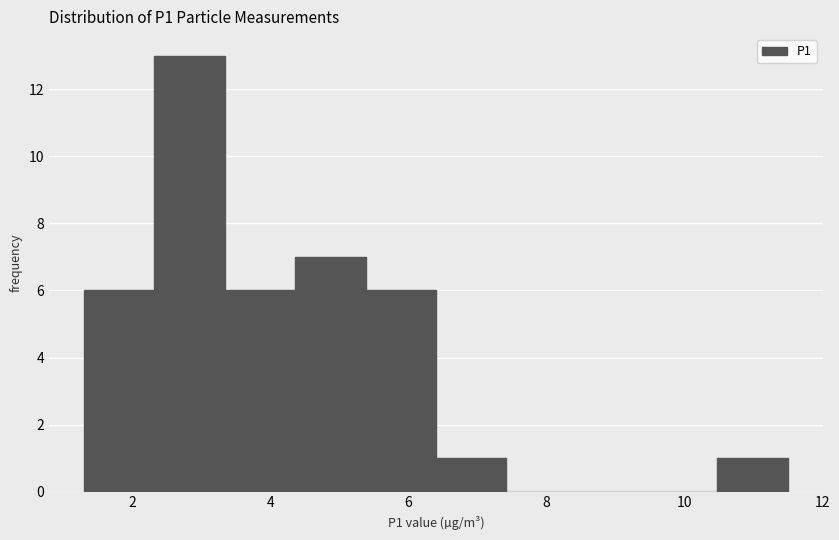

Reading left to right, transcribe this chart: for each bar, give the range it covers on the x-axis and its height. Neither the bar edges nor the heights are printed on the chart, so give them approximately, as read against the axes.

1.30 to 2.32: 6
2.32 to 3.34: 13
3.34 to 4.36: 6
4.36 to 5.38: 7
5.38 to 6.40: 6
6.40 to 7.42: 1
7.42 to 8.44: 0
8.44 to 9.46: 0
9.46 to 10.48: 0
10.48 to 11.50: 1